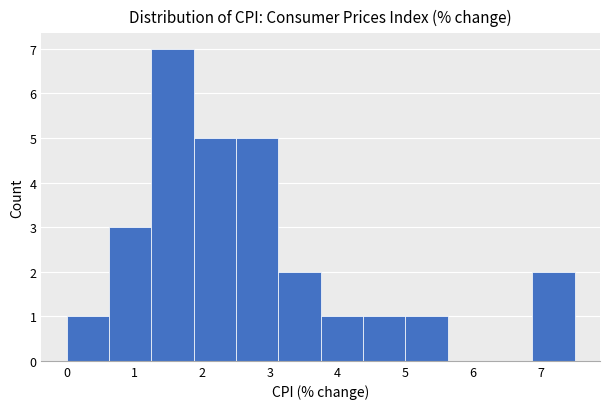

How tall is the bar that spans 0.0 to 0.6 on the x-axis? Neither the bar edges nor the heights are printed on the chart, so give them approximately, as read against the axes.

1